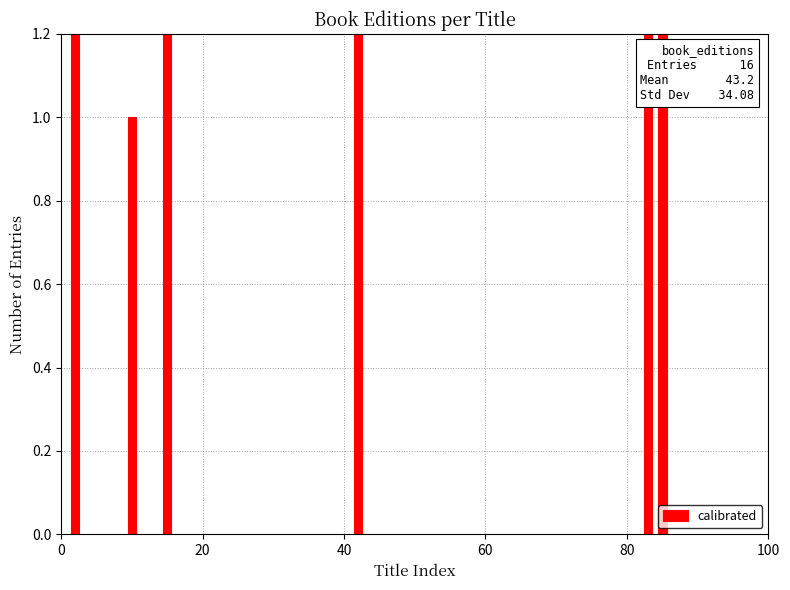

What is the difference between the second highest and minimum values?

2